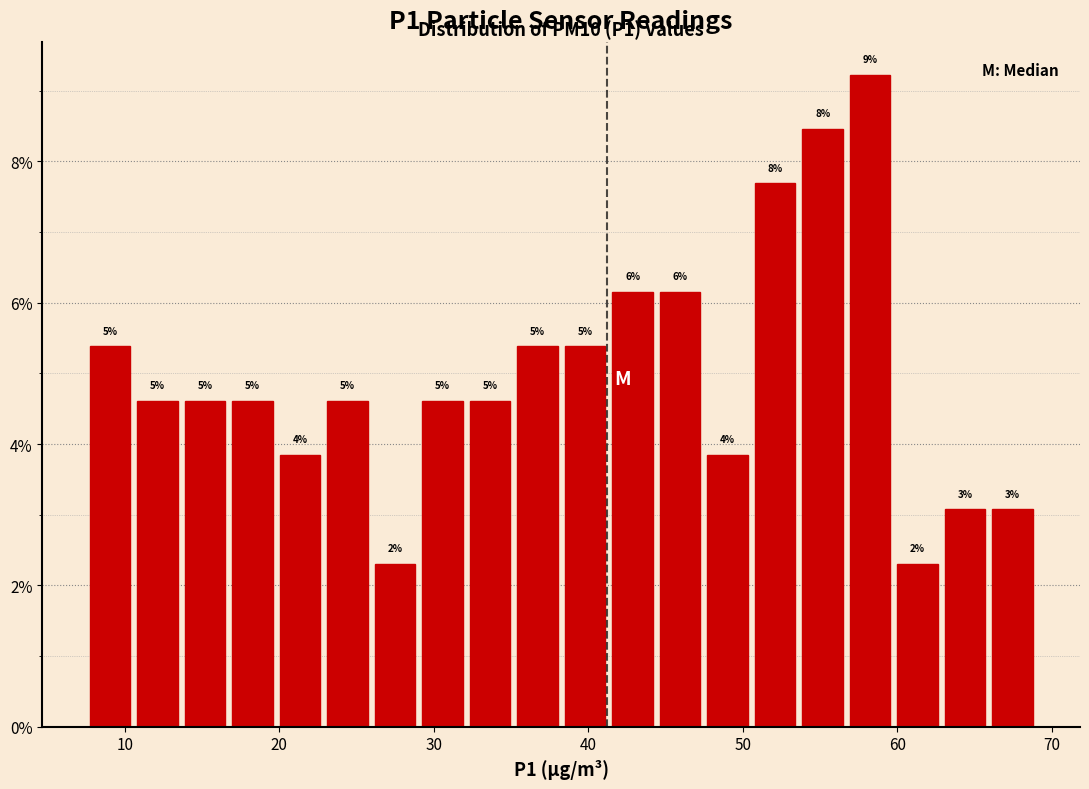

Read against the x-axis, roughly where is the centre of the tallest bar?

58